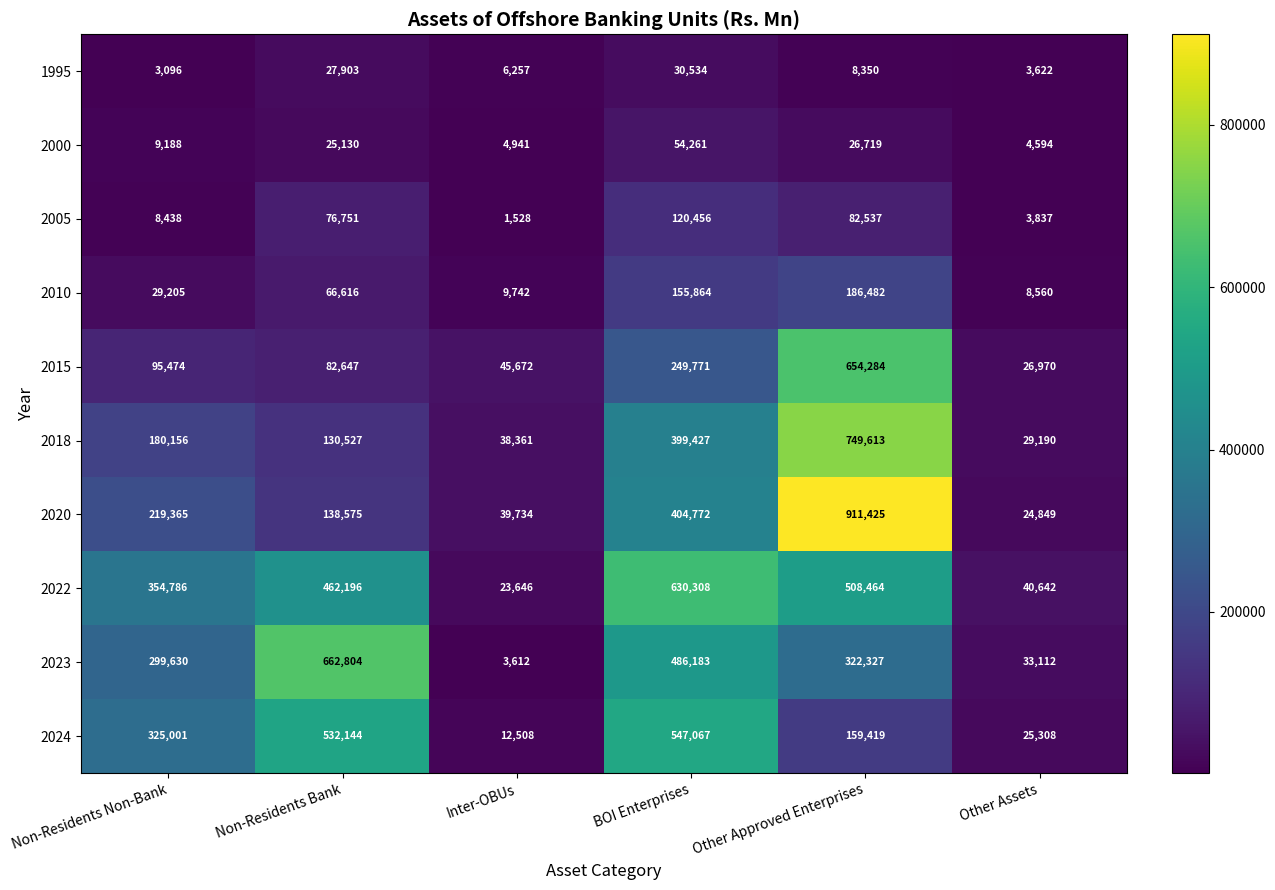

Which series has the widest spread of values?

2020